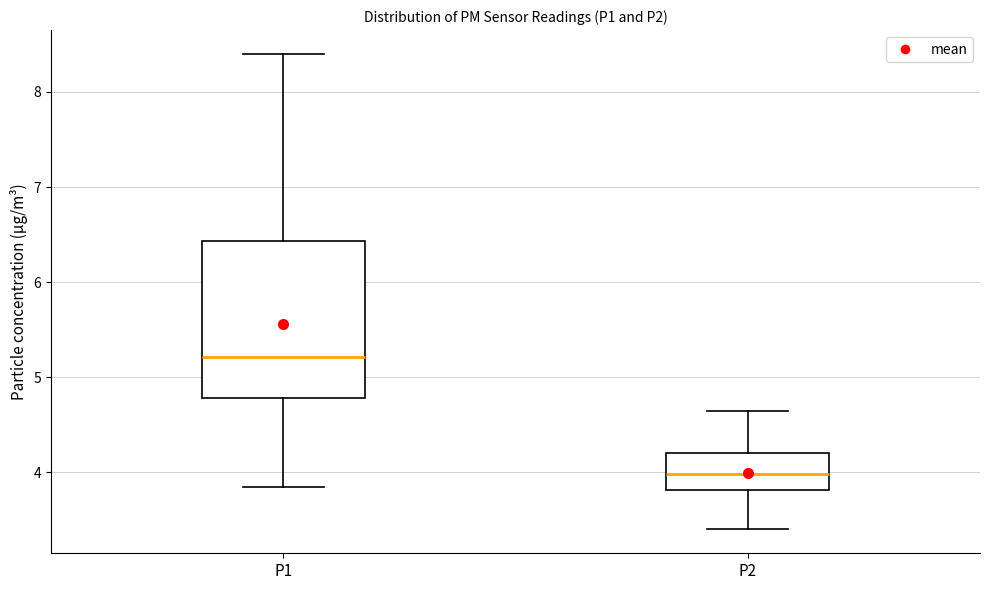

Which box's median line is the lowest?

P2